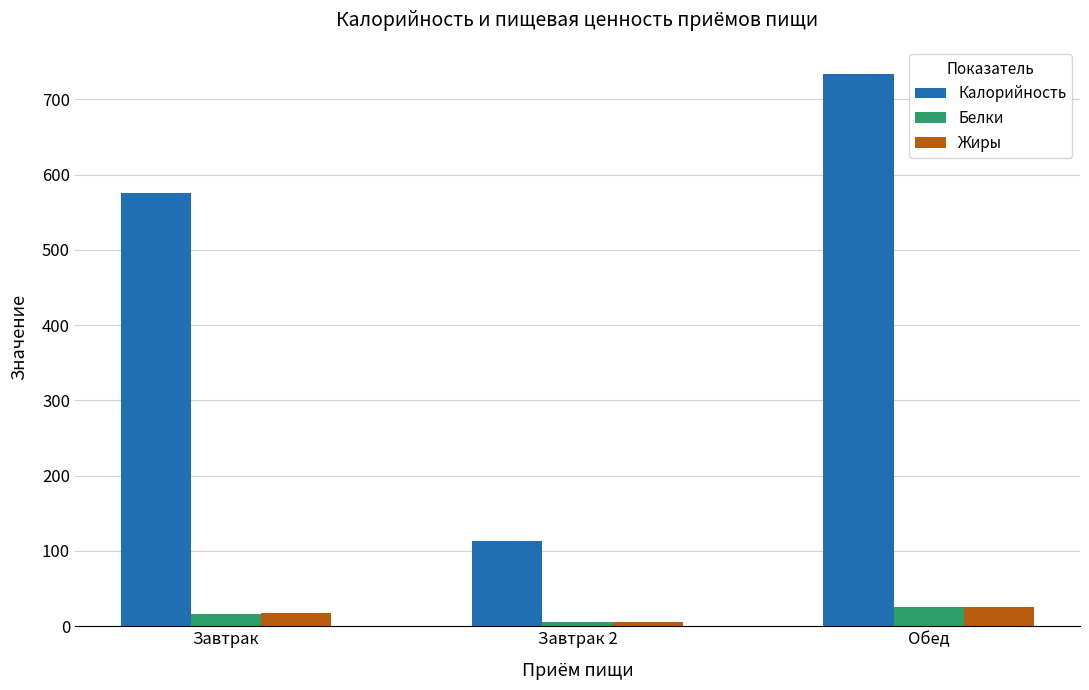

What is the total value across all series at Обед?

783.0